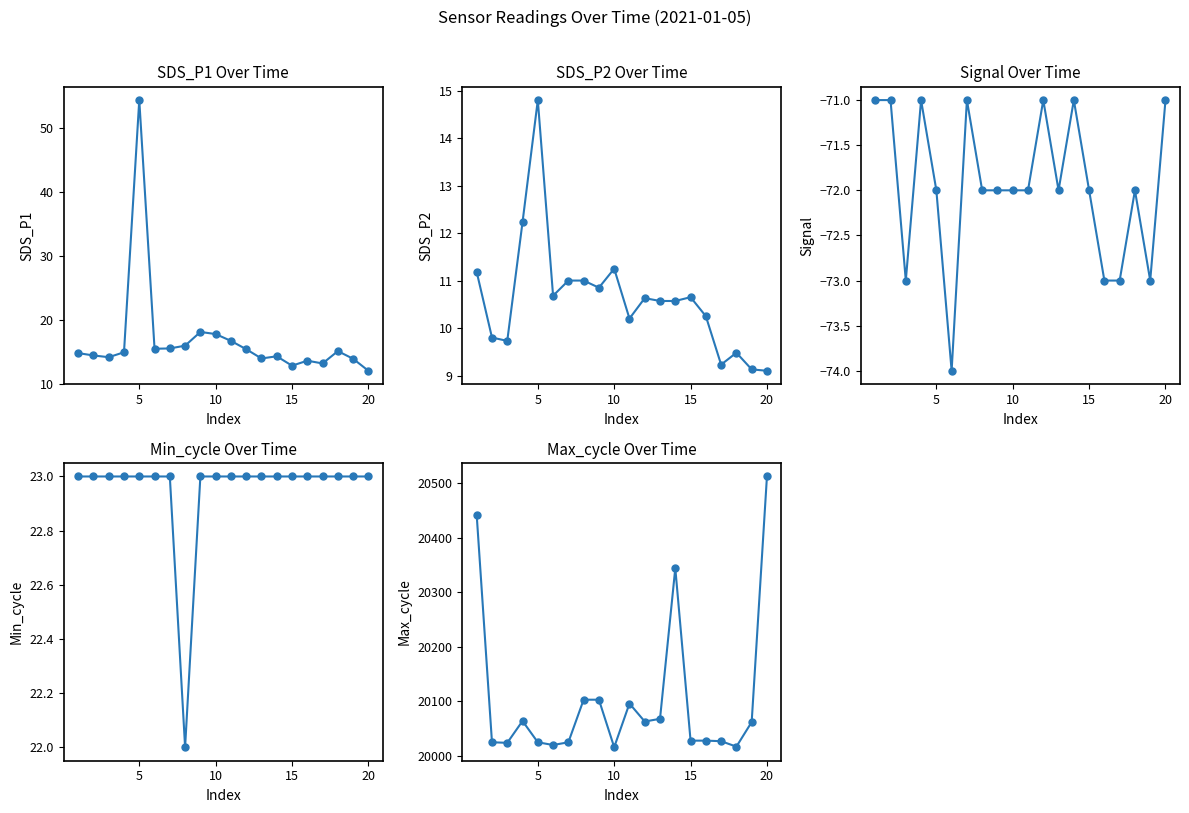

Is it true that Signal equals -119.4 at 8?

False